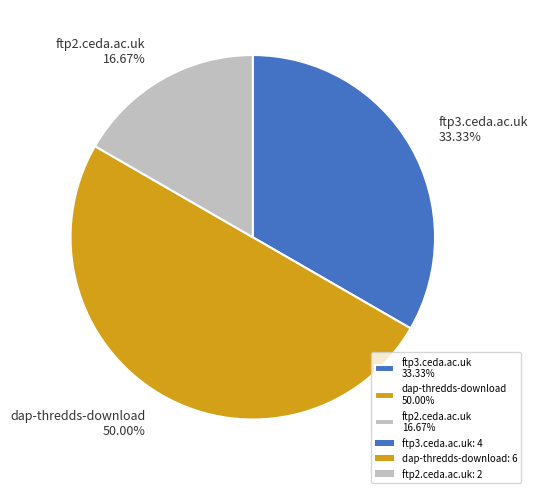

Do dap-thredds-download 50.00% and ftp3.ceda.ac.uk 33.33% together represent more than half of the pie?

Yes